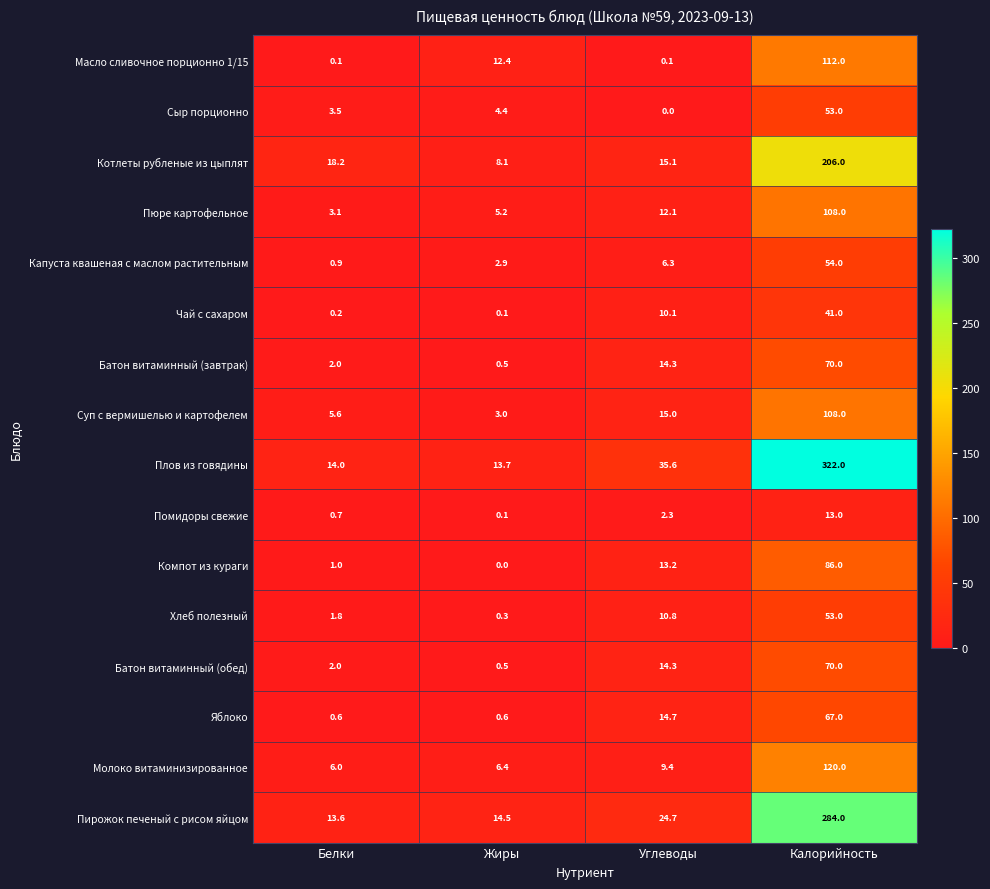

What is the sum of all Пюре картофельное values?

128.4